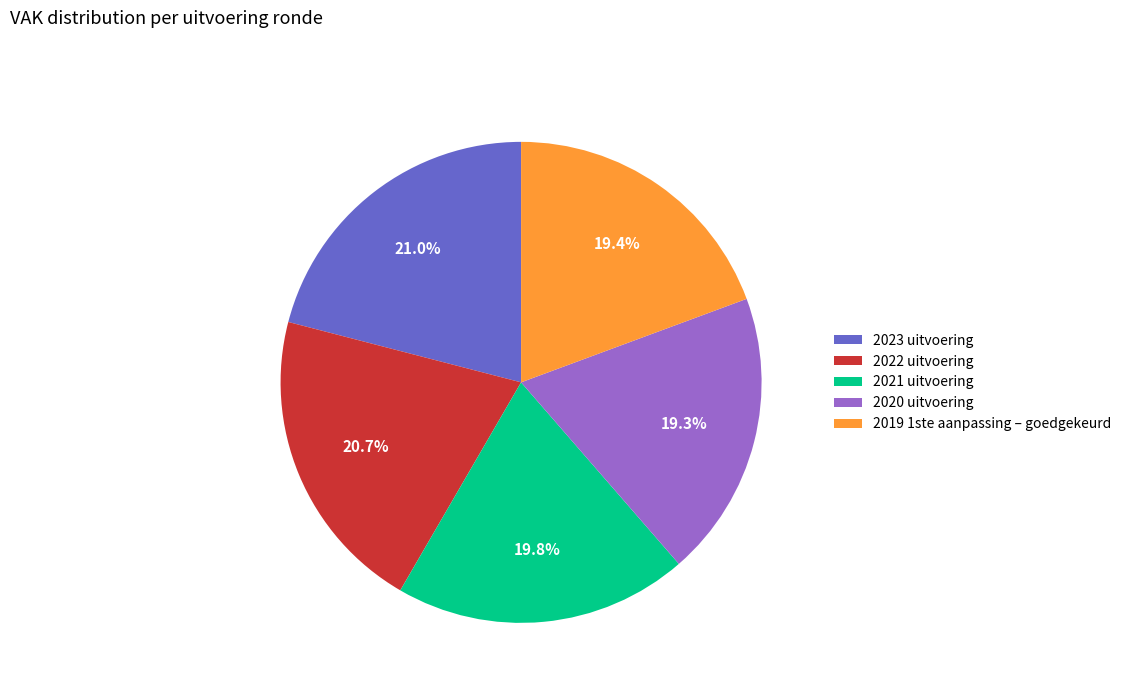

Combined, what portion of the pie is 2021 uitvoering and 2023 uitvoering?

40.7%